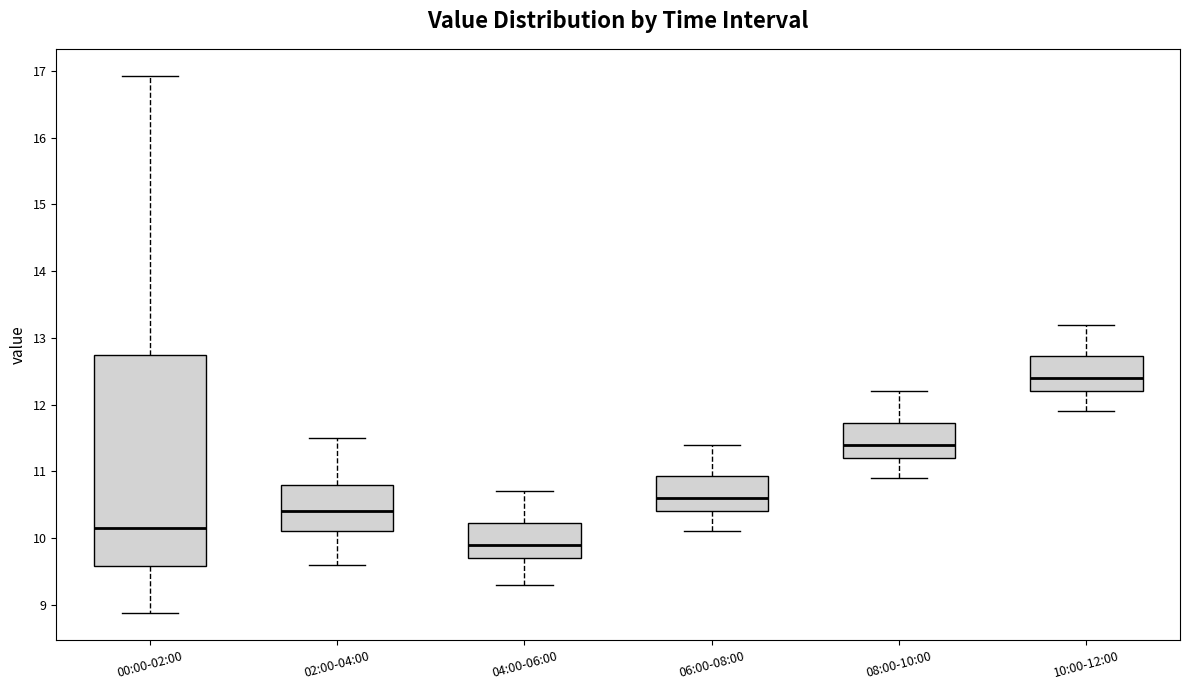

Reading left to right, read every box against the y-axis: the position of its median line, the range the box covers, and the ends of its whiskers. The values are not printed on the chart, so give them approximately, as read against the axis.

00:00-02:00: median 10.2, box 9.6 to 12.8, whiskers 8.9 to 16.9
02:00-04:00: median 10.4, box 10.1 to 10.8, whiskers 9.6 to 11.5
04:00-06:00: median 9.9, box 9.7 to 10.2, whiskers 9.3 to 10.7
06:00-08:00: median 10.6, box 10.4 to 10.9, whiskers 10.1 to 11.4
08:00-10:00: median 11.4, box 11.2 to 11.7, whiskers 10.9 to 12.2
10:00-12:00: median 12.4, box 12.2 to 12.7, whiskers 11.9 to 13.2